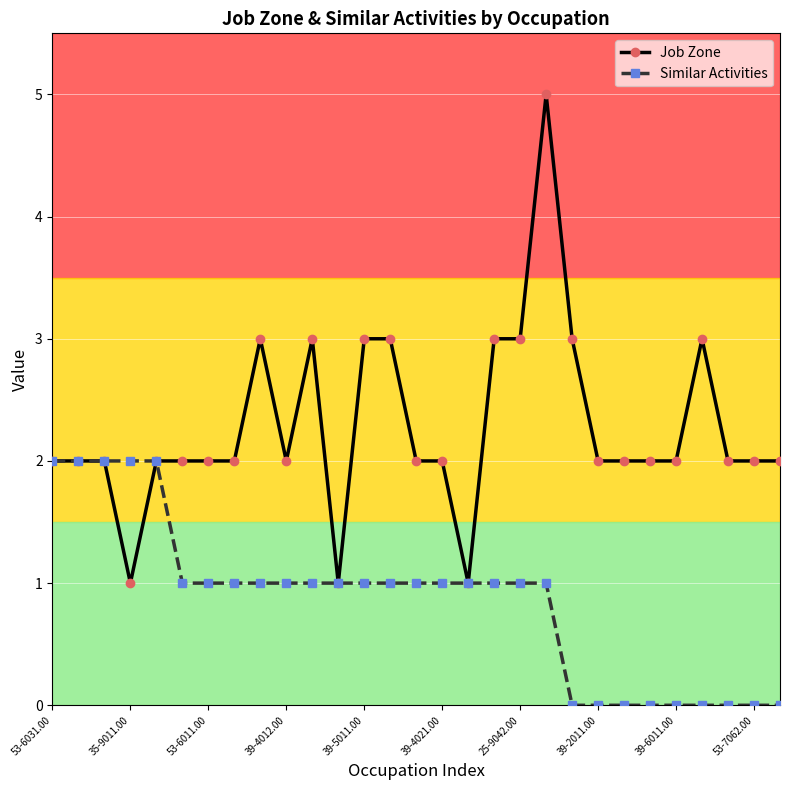

What is the value of the Job Zone point at the 6th from the left?

2